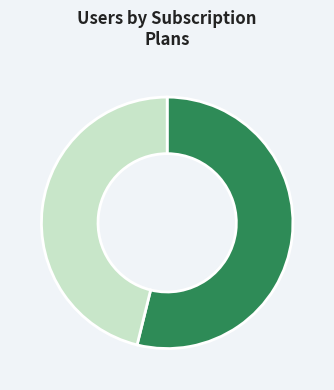

How many segments does this pie chart have?

2